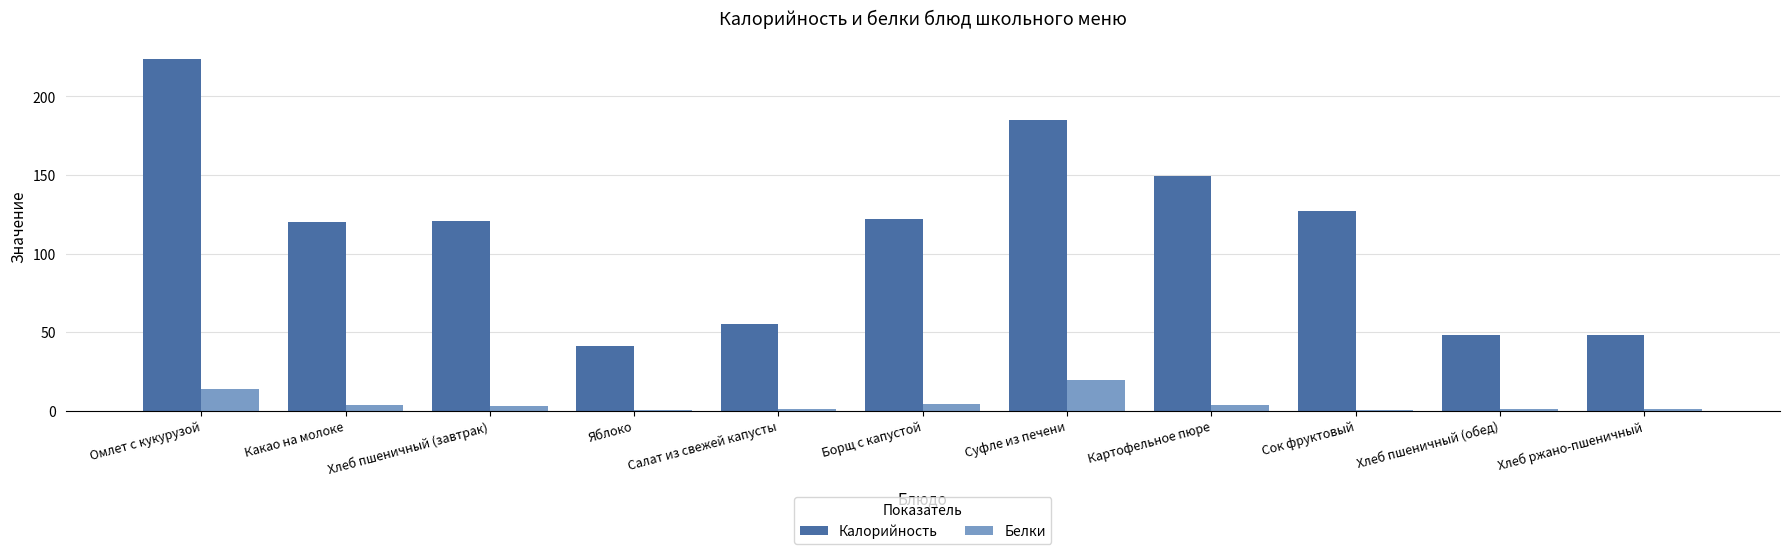

At which label is Калорийность closest to 132?

Сок фруктовый